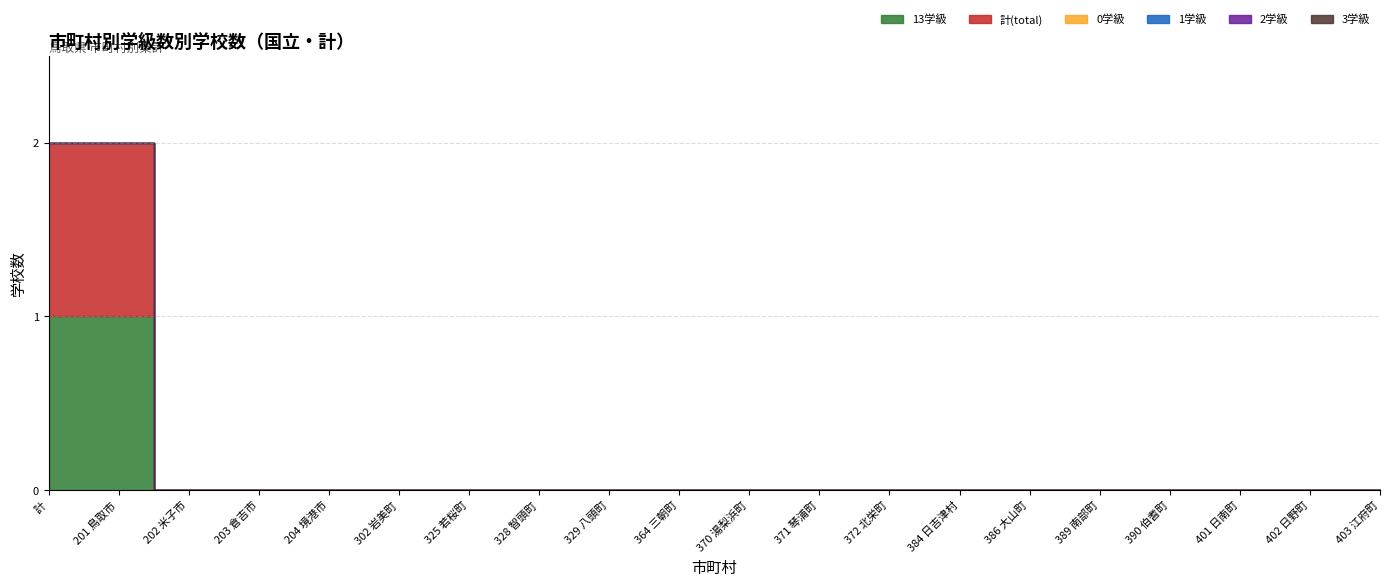

Which category has the lowest value in the 13学級 series?

202 米子市